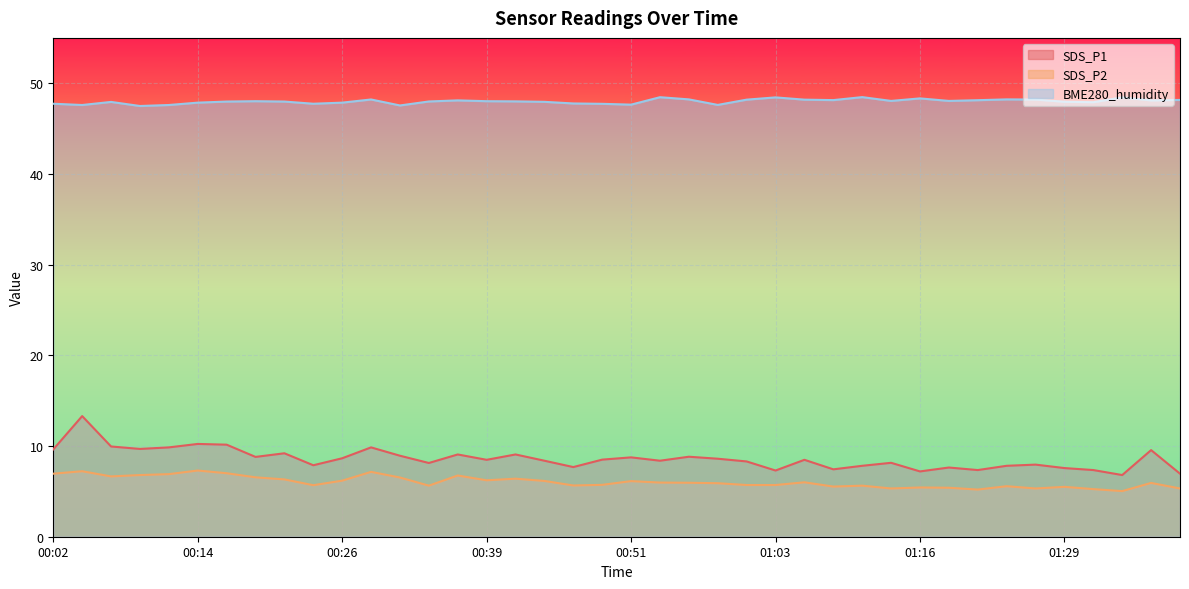

At which category is the sum across all series the highest?

00:04